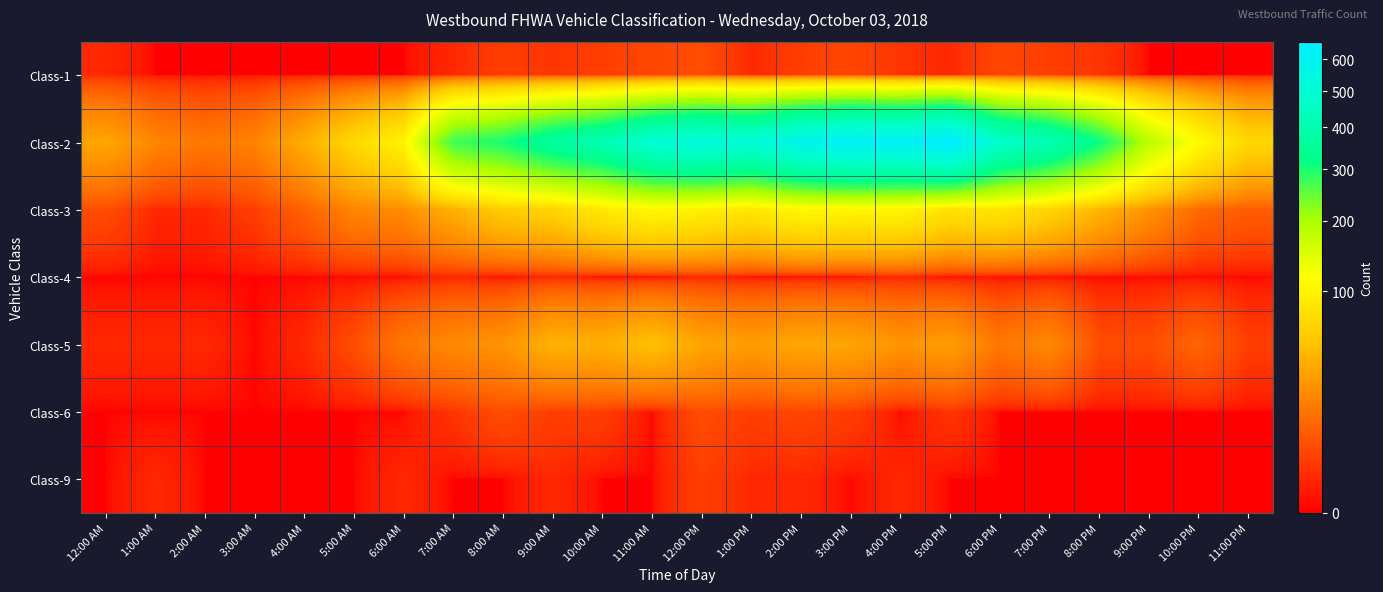

Reading left to right, what are all the values shown in this chart?

Class-1: 12:00 AM=1	1:00 AM=0	2:00 AM=0	3:00 AM=0	4:00 AM=0	5:00 AM=0	6:00 AM=0	7:00 AM=1	8:00 AM=3	9:00 AM=2	10:00 AM=3	11:00 AM=4	12:00 PM=5	1:00 PM=1	2:00 PM=3	3:00 PM=4	4:00 PM=2	5:00 PM=1	6:00 PM=4	7:00 PM=3	8:00 PM=2	9:00 PM=0	10:00 PM=0	11:00 PM=0
Class-2: 12:00 AM=34	1:00 AM=20	2:00 AM=15	3:00 AM=19	4:00 AM=38	5:00 AM=69	6:00 AM=100	7:00 AM=273	8:00 AM=304	9:00 AM=369	10:00 AM=411	11:00 AM=493	12:00 PM=528	1:00 PM=504	2:00 PM=577	3:00 PM=624	4:00 PM=609	5:00 PM=660	6:00 PM=471	7:00 PM=417	8:00 PM=316	9:00 PM=184	10:00 PM=111	11:00 PM=68
Class-3: 12:00 AM=5	1:00 AM=1	2:00 AM=1	3:00 AM=3	4:00 AM=9	5:00 AM=20	6:00 AM=23	7:00 AM=40	8:00 AM=59	9:00 AM=65	10:00 AM=89	11:00 AM=107	12:00 PM=98	1:00 PM=86	2:00 PM=107	3:00 PM=105	4:00 PM=105	5:00 PM=80	6:00 PM=86	7:00 PM=66	8:00 PM=43	9:00 PM=25	10:00 PM=11	11:00 PM=8
Class-4: 12:00 AM=0	1:00 AM=0	2:00 AM=0	3:00 AM=0	4:00 AM=0	5:00 AM=0	6:00 AM=0	7:00 AM=1	8:00 AM=0	9:00 AM=1	10:00 AM=0	11:00 AM=0	12:00 PM=1	1:00 PM=0	2:00 PM=0	3:00 PM=0	4:00 PM=1	5:00 PM=0	6:00 PM=0	7:00 PM=0	8:00 PM=0	9:00 PM=0	10:00 PM=0	11:00 PM=0
Class-5: 12:00 AM=1	1:00 AM=1	2:00 AM=1	3:00 AM=0	4:00 AM=1	5:00 AM=5	6:00 AM=15	7:00 AM=22	8:00 AM=26	9:00 AM=41	10:00 AM=39	11:00 AM=50	12:00 PM=34	1:00 PM=30	2:00 PM=35	3:00 PM=34	4:00 PM=26	5:00 PM=30	6:00 PM=15	7:00 PM=21	8:00 PM=5	9:00 PM=5	10:00 PM=10	11:00 PM=3
Class-6: 12:00 AM=0	1:00 AM=0	2:00 AM=0	3:00 AM=0	4:00 AM=0	5:00 AM=0	6:00 AM=0	7:00 AM=2	8:00 AM=5	9:00 AM=3	10:00 AM=3	11:00 AM=0	12:00 PM=5	1:00 PM=3	2:00 PM=4	3:00 PM=3	4:00 PM=0	5:00 PM=2	6:00 PM=0	7:00 PM=0	8:00 PM=0	9:00 PM=0	10:00 PM=0	11:00 PM=0
Class-9: 12:00 AM=0	1:00 AM=1	2:00 AM=0	3:00 AM=0	4:00 AM=0	5:00 AM=0	6:00 AM=1	7:00 AM=0	8:00 AM=0	9:00 AM=1	10:00 AM=0	11:00 AM=0	12:00 PM=3	1:00 PM=1	2:00 PM=1	3:00 PM=0	4:00 PM=1	5:00 PM=0	6:00 PM=0	7:00 PM=0	8:00 PM=0	9:00 PM=0	10:00 PM=0	11:00 PM=0